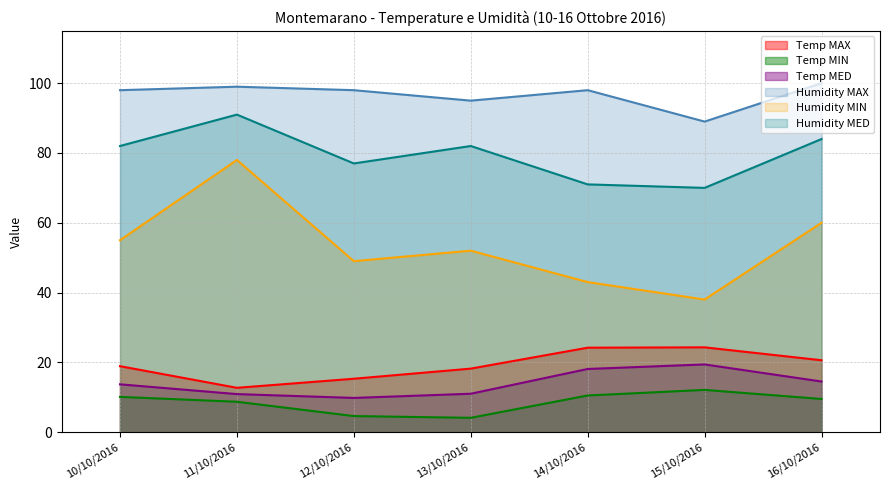

Rank the series by their maximum value, from highest to lowest.

Humidity MAX, Humidity MED, Humidity MIN, Temp MAX, Temp MED, Temp MIN